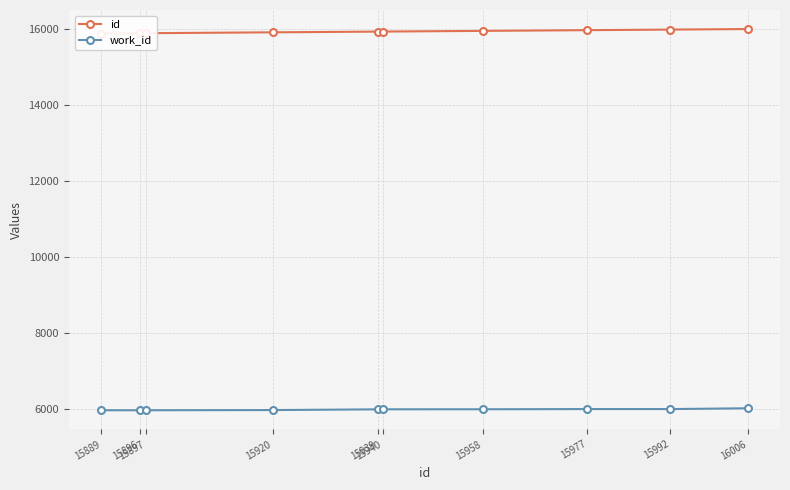

Rank the categories by id value from lowest to highest.

15889, 15896, 15897, 15920, 15939, 15940, 15958, 15977, 15992, 16006